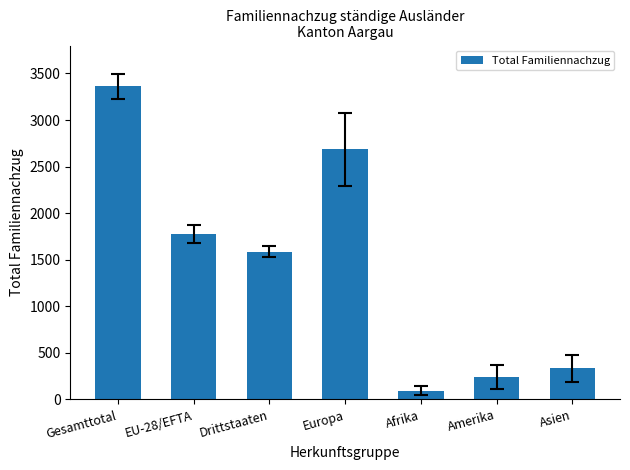

How many categories are shown in the chart?

7